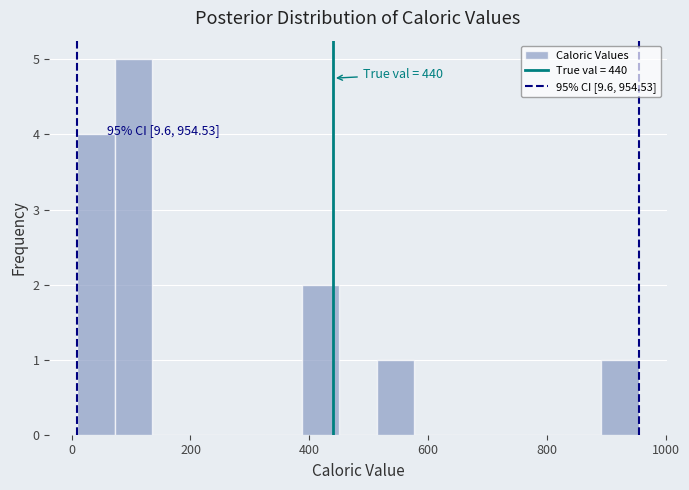

Read against the x-axis, roughly where is the centre of the tallest bar?

100